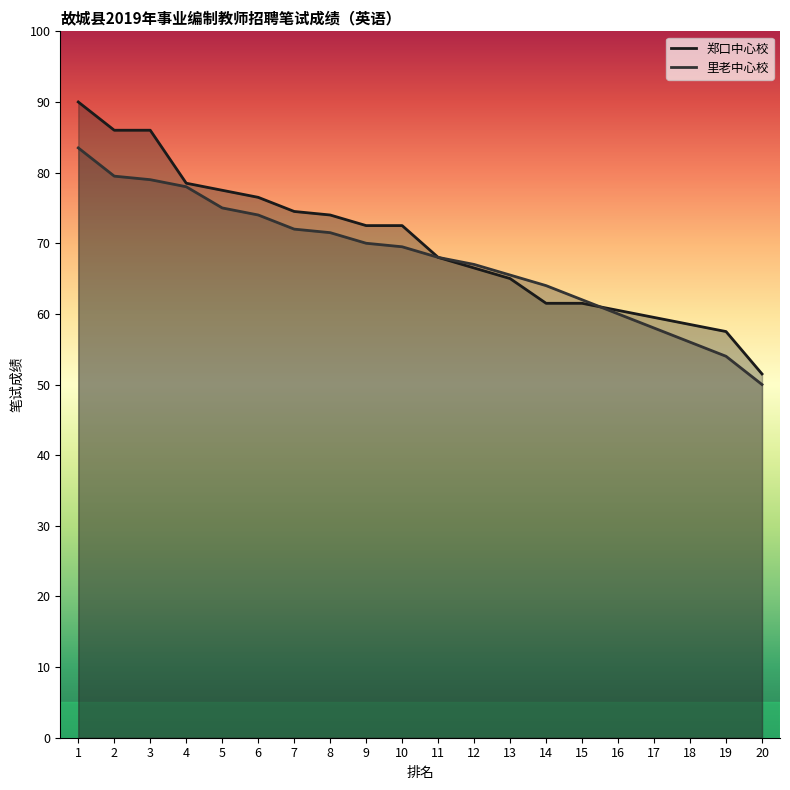

What is the highest value of the 郑口中心校 series?

90.0